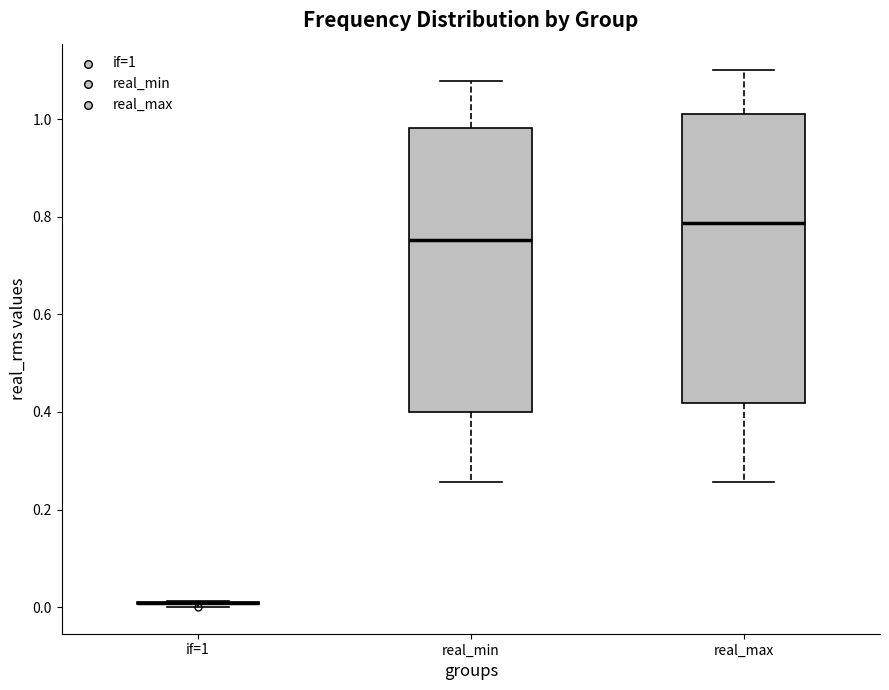

Reading left to right, read every box against the y-axis: the position of its median line, the range the box covers, and the ends of its whiskers. The values are not printed on the chart, so give them approximately, as read against the axis.

if=1: box collapsed to a line at 0.00, whiskers 0.00 to 0.02
real_min: median 0.76, box 0.40 to 0.98, whiskers 0.26 to 1.08
real_max: median 0.78, box 0.42 to 1.02, whiskers 0.26 to 1.10